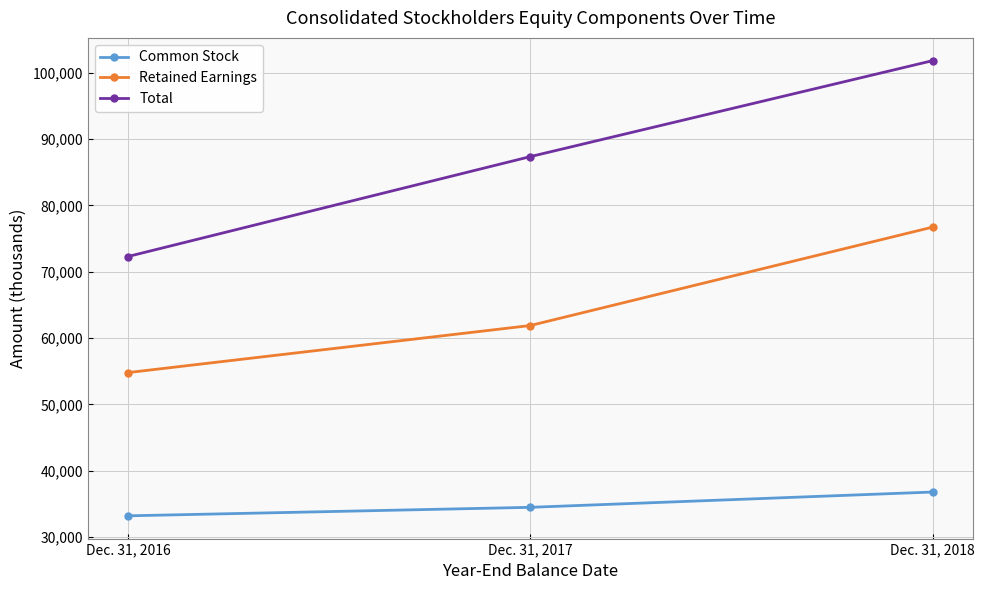

How many Common Stock values are between 33191 and 36779?

3